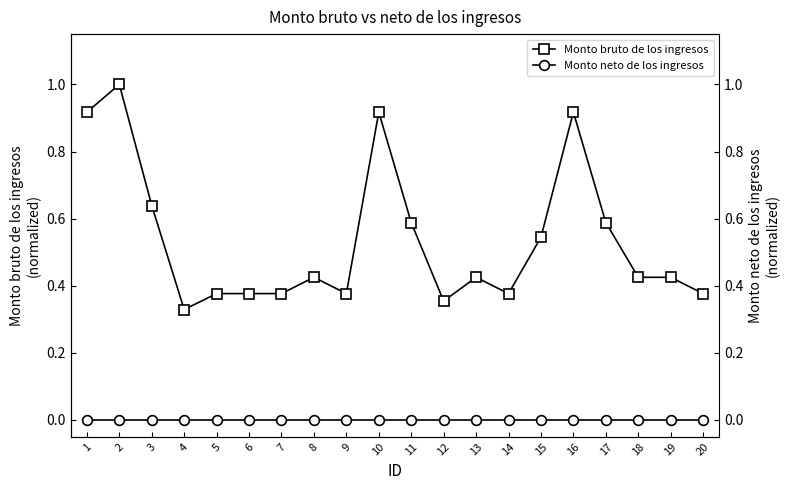

Reading left to right, extract all data points from this chart.

Monto bruto de los ingresos: 1=0.9	2=1.0	3=0.6	4=0.3	5=0.4	6=0.4	7=0.4	8=0.4	9=0.4	10=0.9	11=0.6	12=0.4	13=0.4	14=0.4	15=0.5	16=0.9	17=0.6	18=0.4	19=0.4	20=0.4
Monto neto de los ingresos: 1=0.0	2=0.0	3=0.0	4=0.0	5=0.0	6=0.0	7=0.0	8=0.0	9=0.0	10=0.0	11=0.0	12=0.0	13=0.0	14=0.0	15=0.0	16=0.0	17=0.0	18=0.0	19=0.0	20=0.0